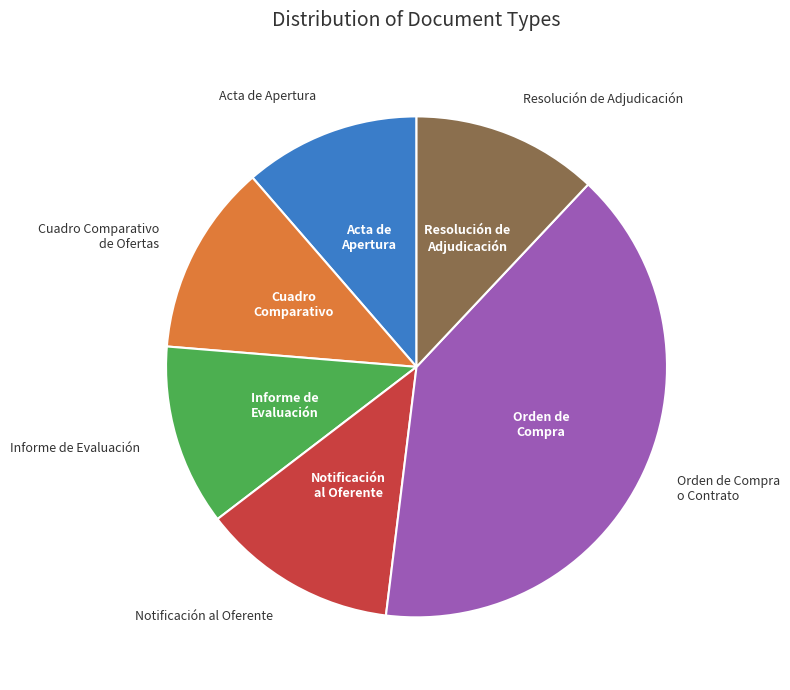

Is there a majority slice in this chart?

No